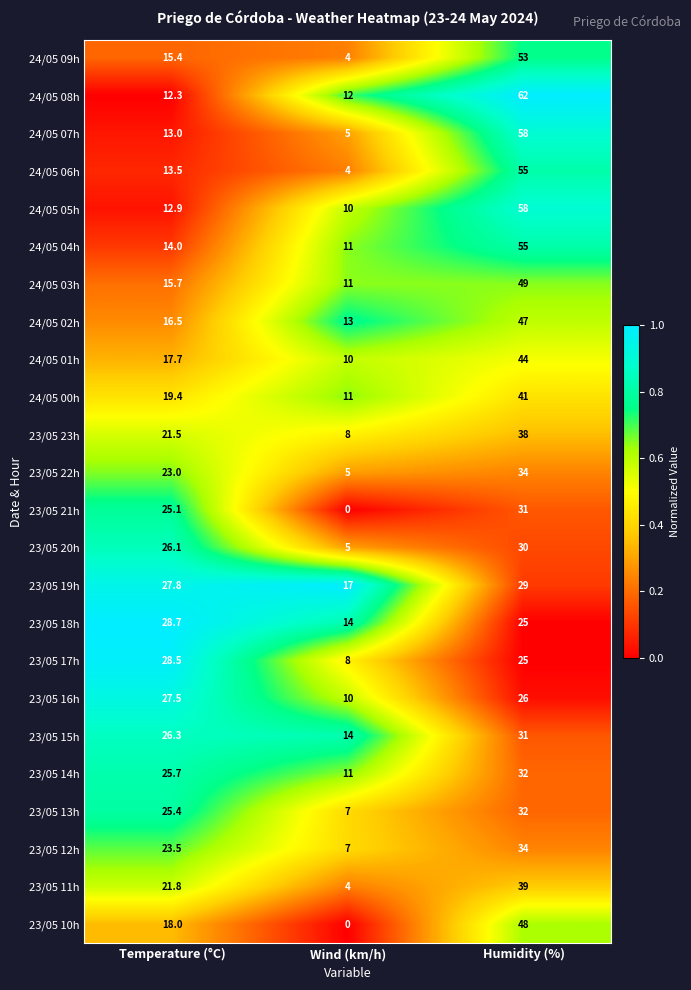

At which category is the sum across all series the highest?

Humidity (%)